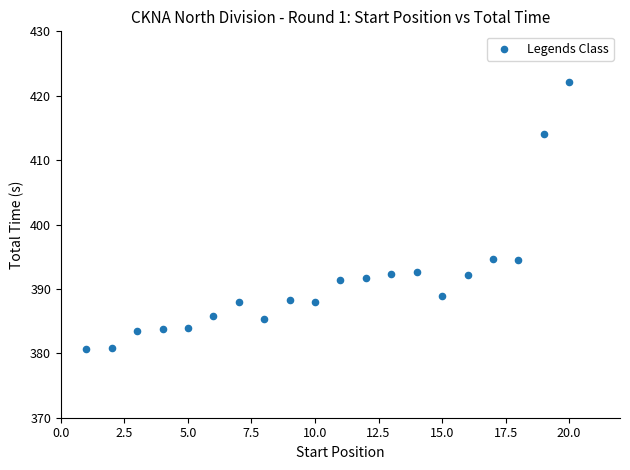

What is the range of Y values (max minus min)?

41.5